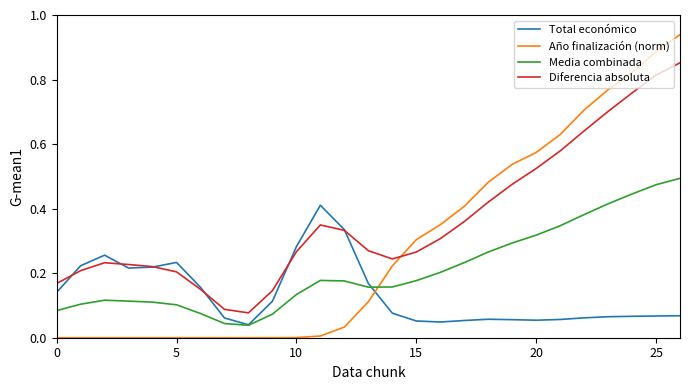

Which series has the widest spread of values?

Año finalización (norm)